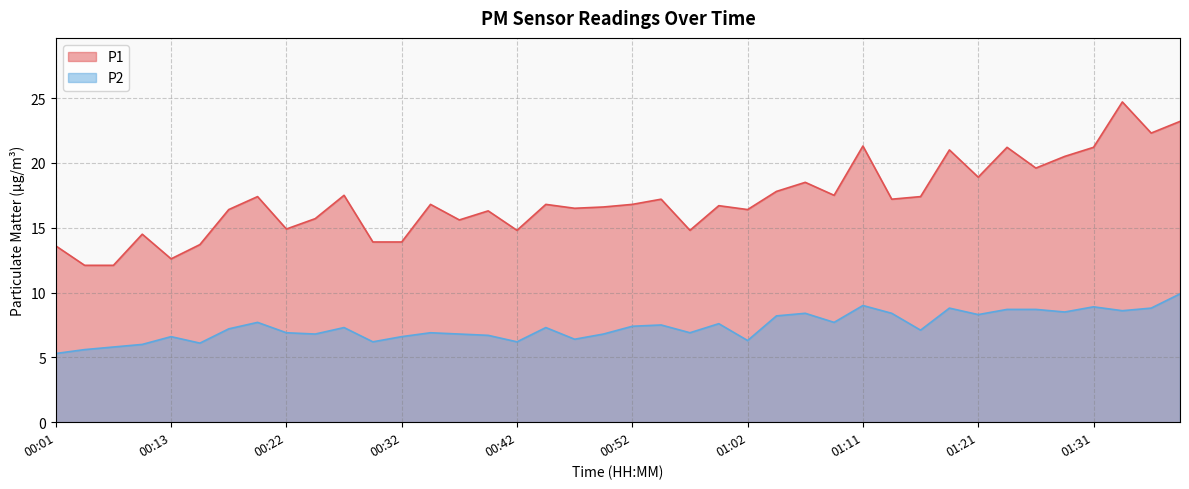

At 01:11, list the series in order from smallest to largest.

P2, P1